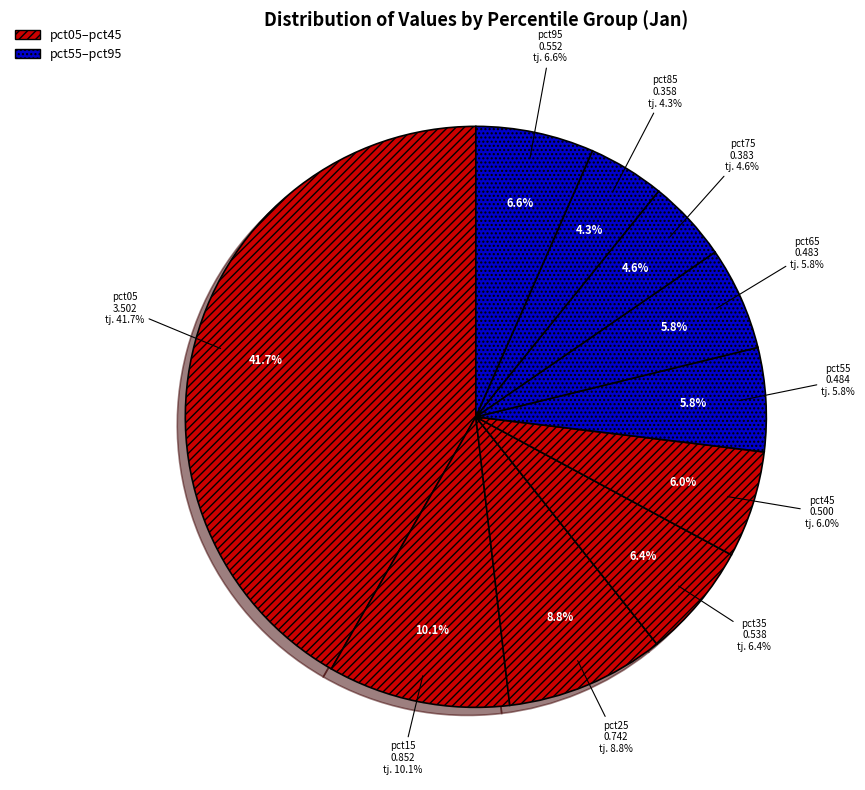

Between pct85 and pct05, which is larger?

pct05